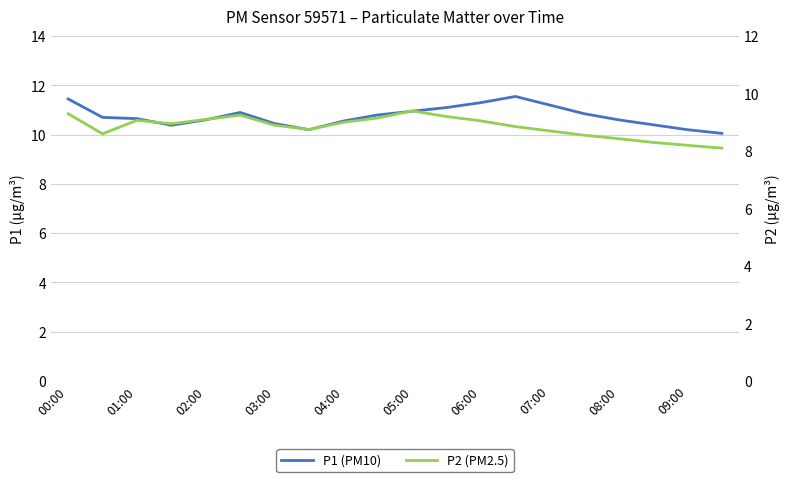

What is the average value of the P2 (PM2.5) series?

8.8